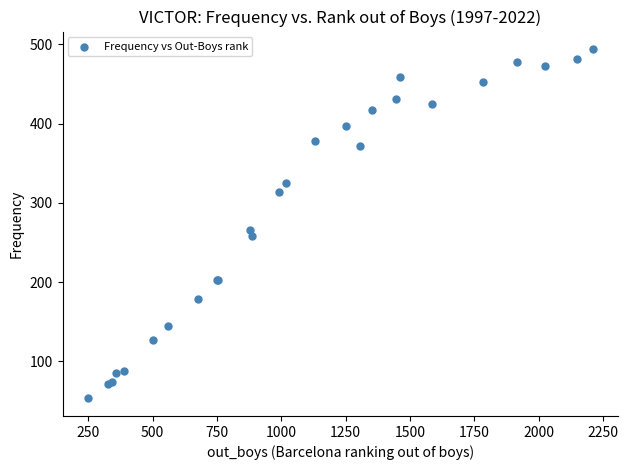

What Y value in the scatter plot is closest to 273?

266